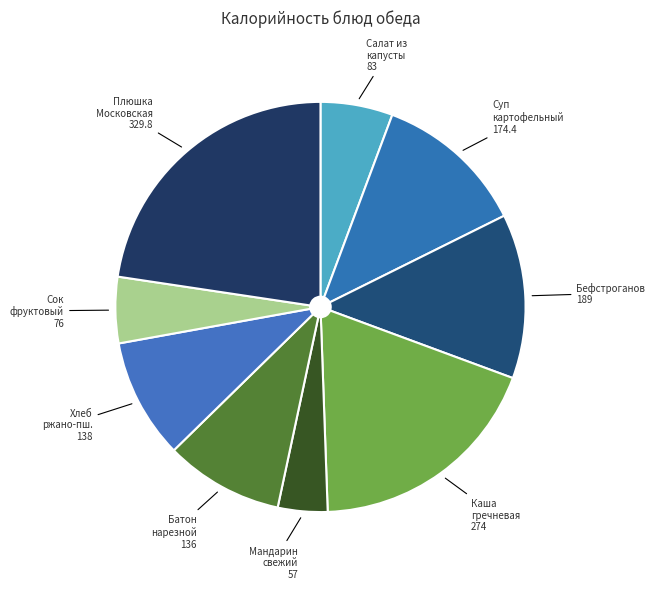

What is the largest slice in the pie chart?

Плюшка Московская 329.8